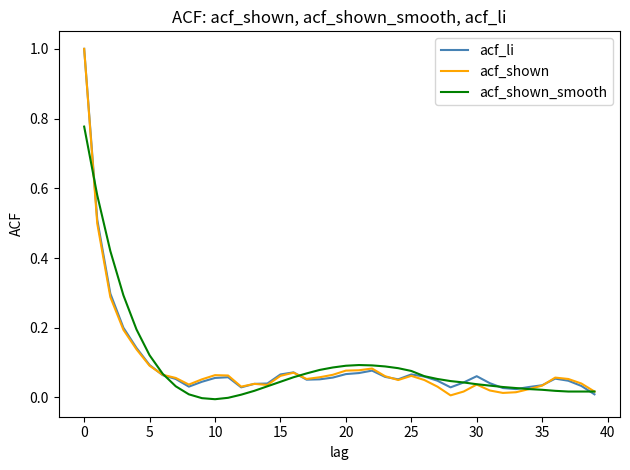

True or false: acf_shown_smooth has more than 0 interior local peaks.

True